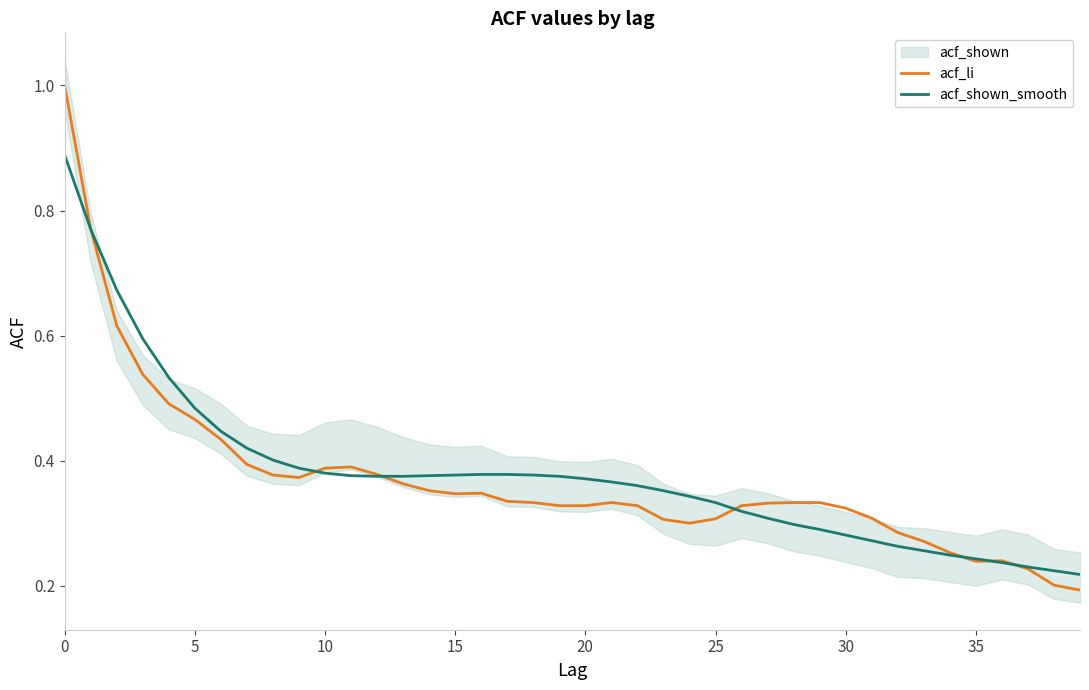

The value of acf_li at 10 is 0.1. True or false?

False